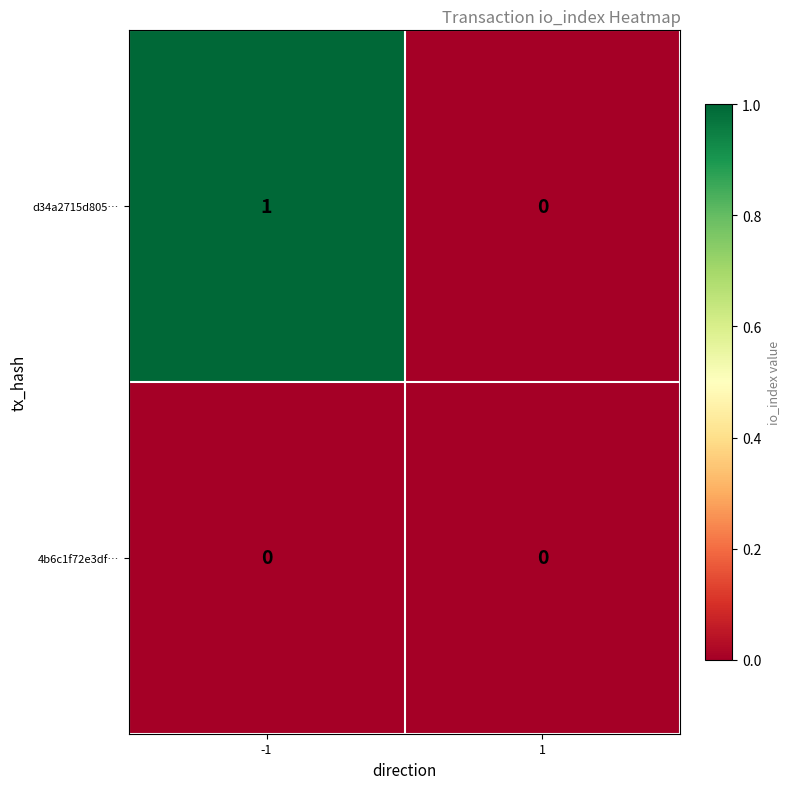

True or false: 4b6c1f72e3df… has a value of 0 at -1.

True